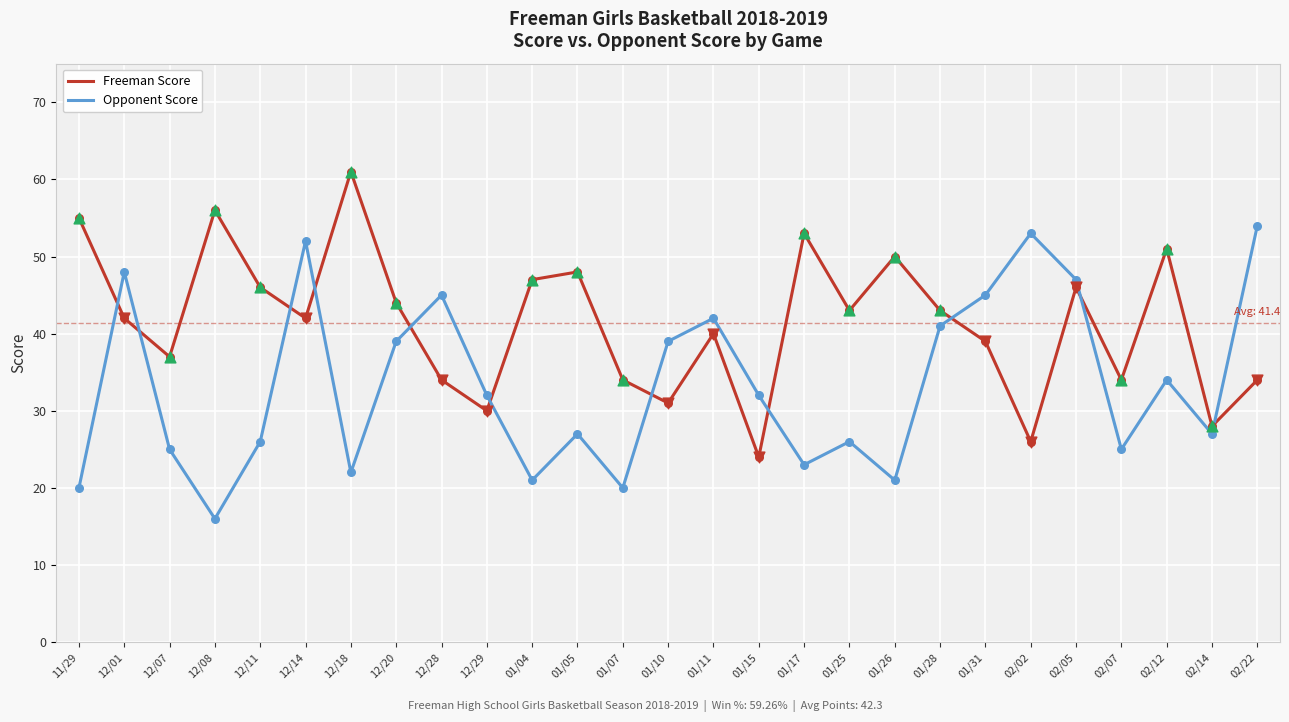

Which series changed the most between 12/14 and 01/25?

Opponent Score